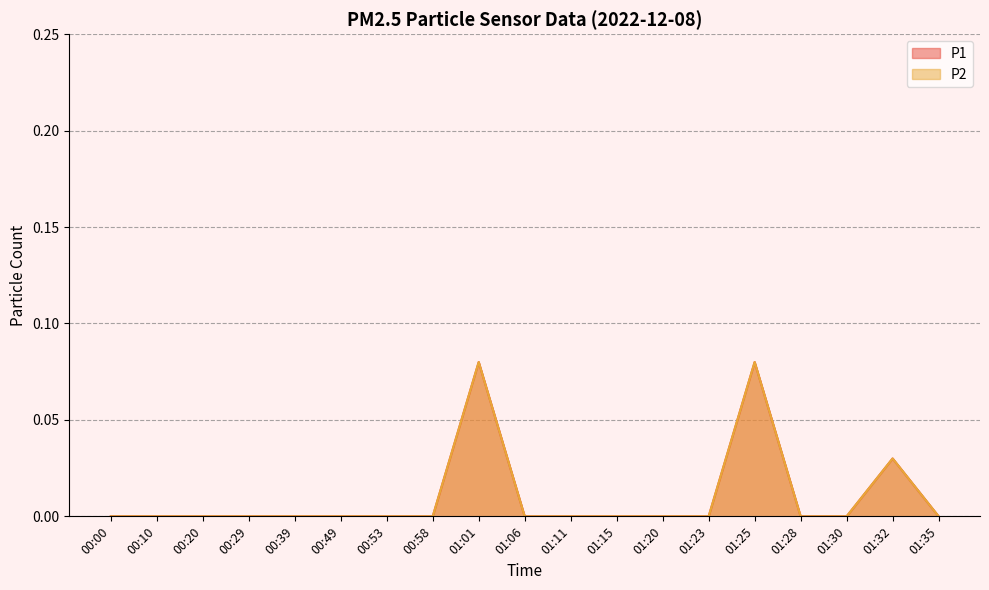

Reading left to right, list all the values displayed in this chart.

P1: 0.0	0.0	0.0	0.0	0.0	0.0	0.0	0.0	0.1	0.0	0.0	0.0	0.0	0.0	0.1	0.0	0.0	0.0	0.0
P2: 0.0	0.0	0.0	0.0	0.0	0.0	0.0	0.0	0.1	0.0	0.0	0.0	0.0	0.0	0.1	0.0	0.0	0.0	0.0